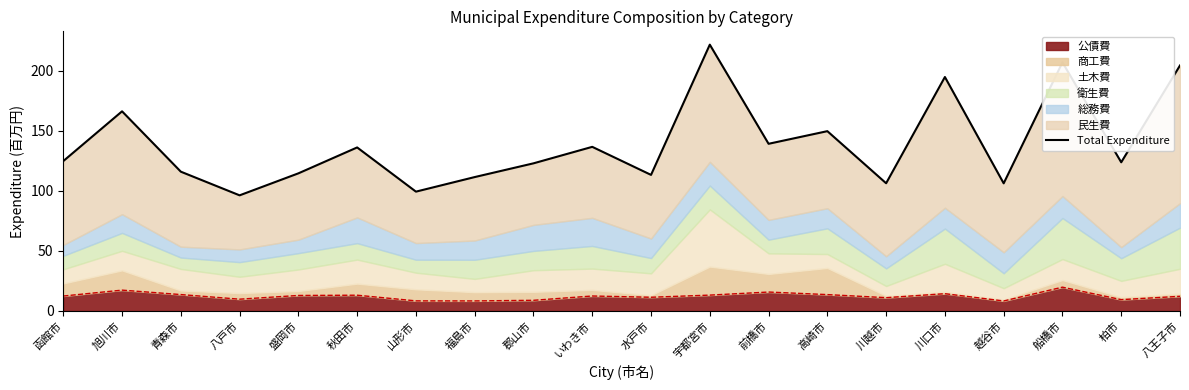

What is the ratio of the value at 函館市 to the value at 柏市?

1.0